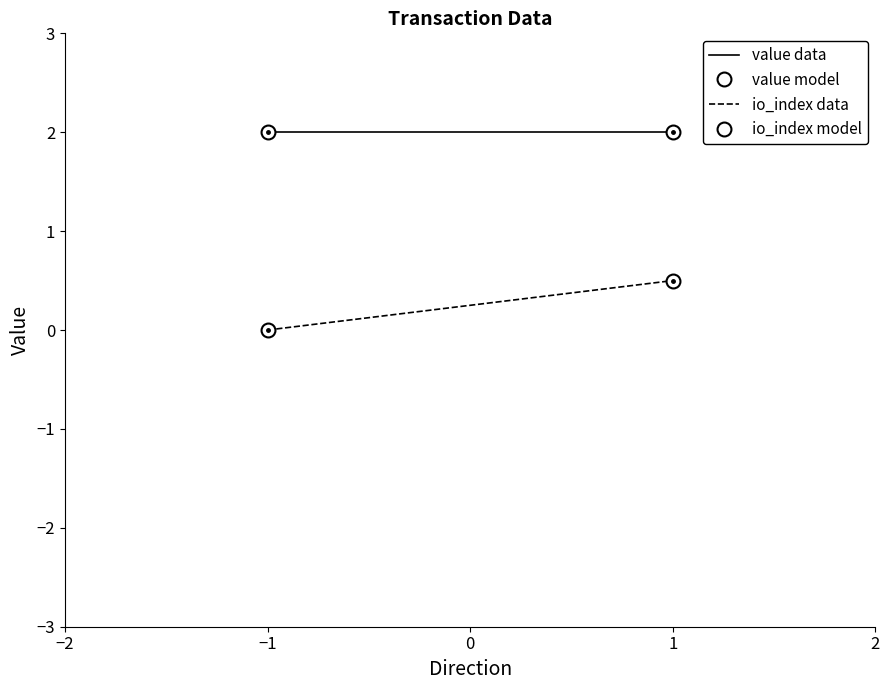

The value series shows 0.5 at 1. True or false?

False